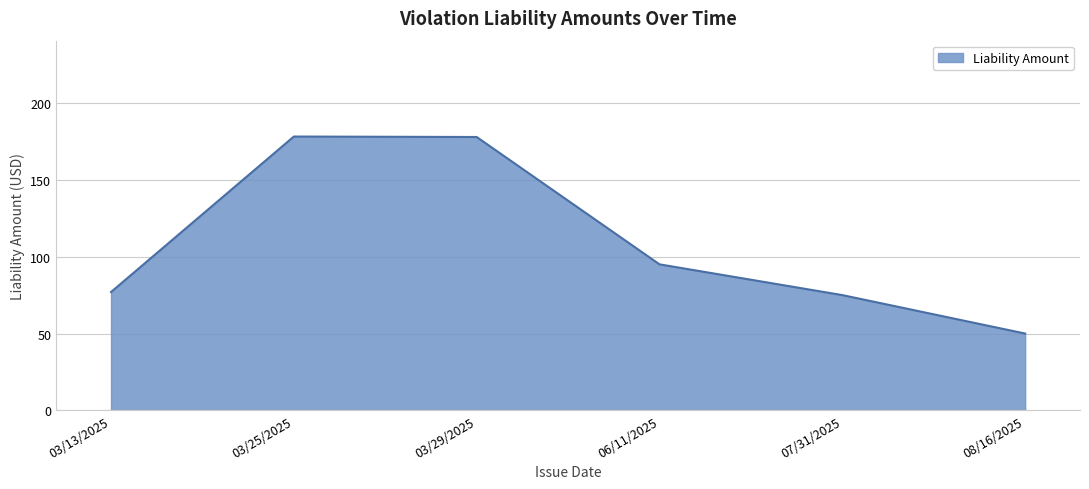

Where is the data nearest to the value 114?

06/11/2025